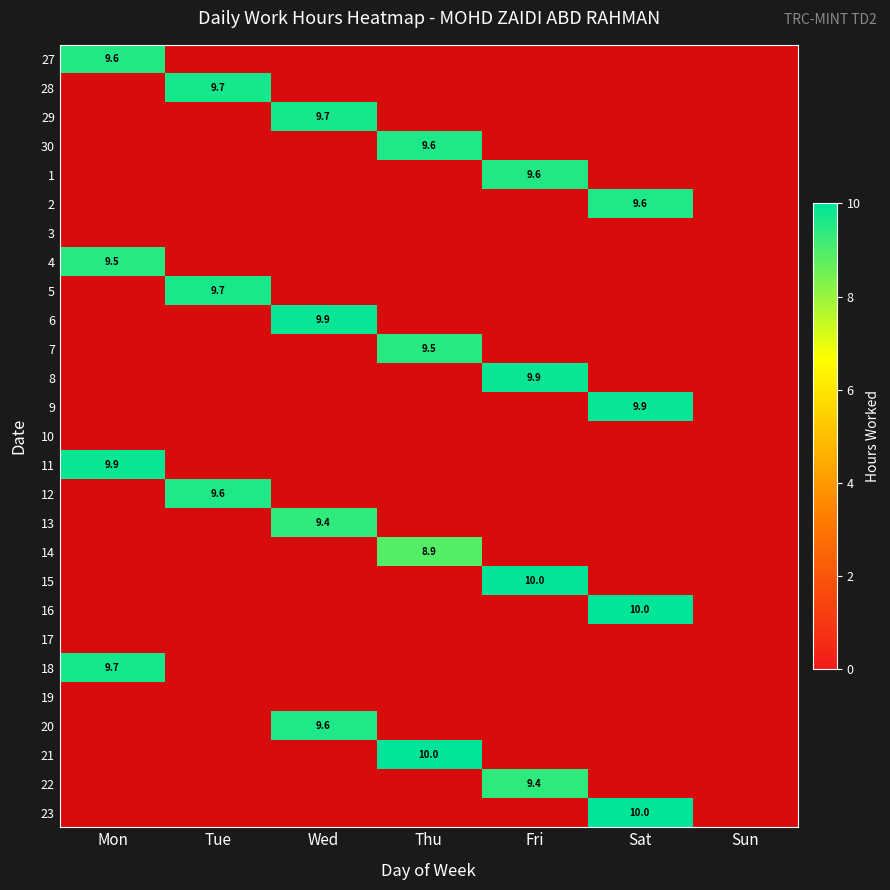

Count the 6 values in the range 0 to 1.

6